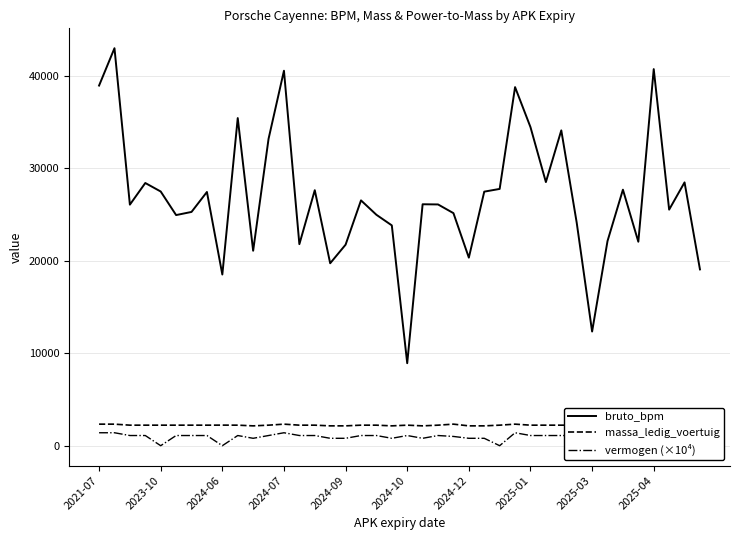

Is it true that massa_ledig_voertuig equals 508.5 at 2023-10?

False